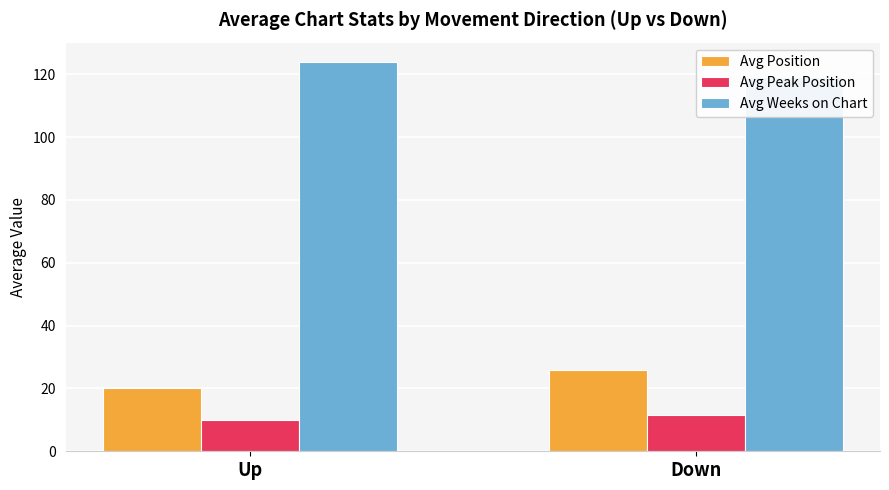

What is the difference between the Avg Peak Position values at Up and Down?

1.4